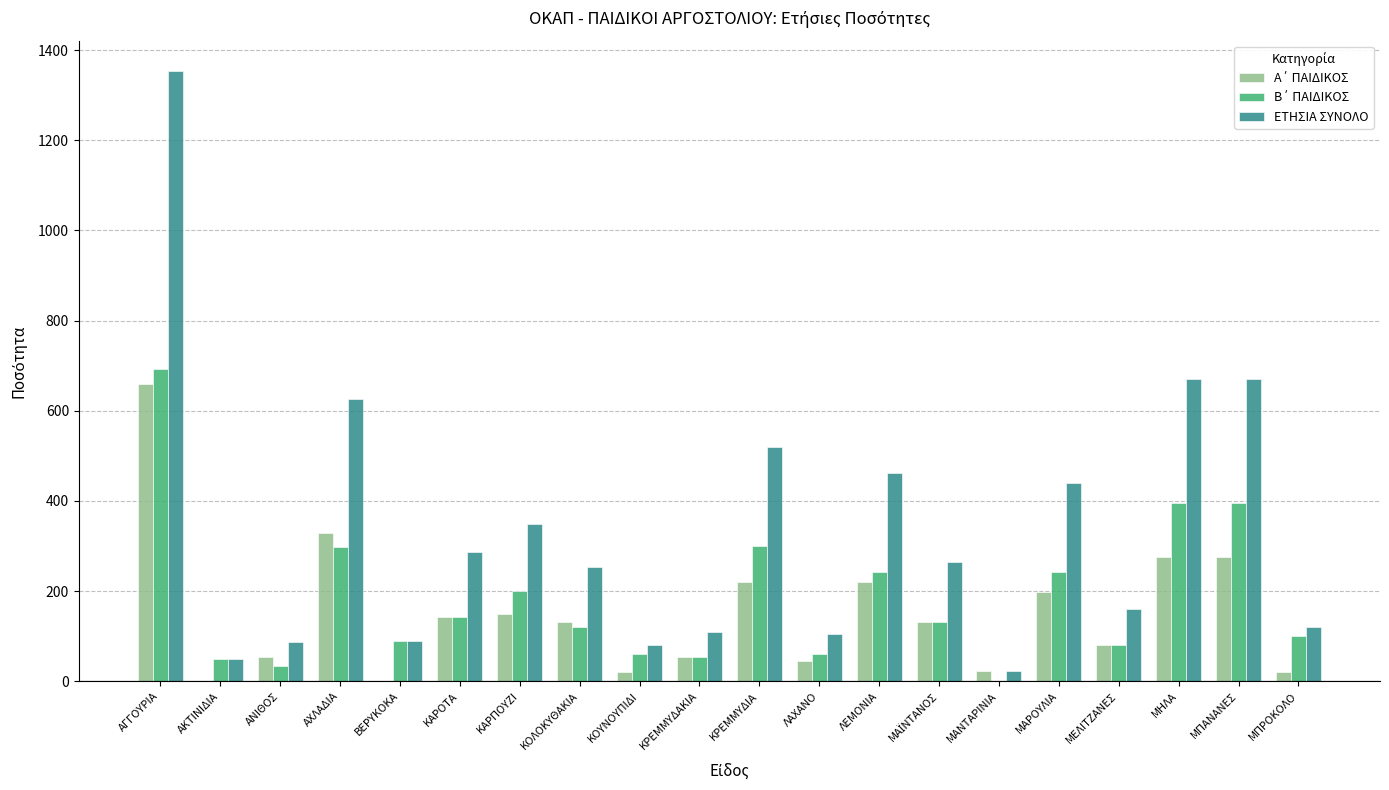

Does the chart contain stacked bars?

No